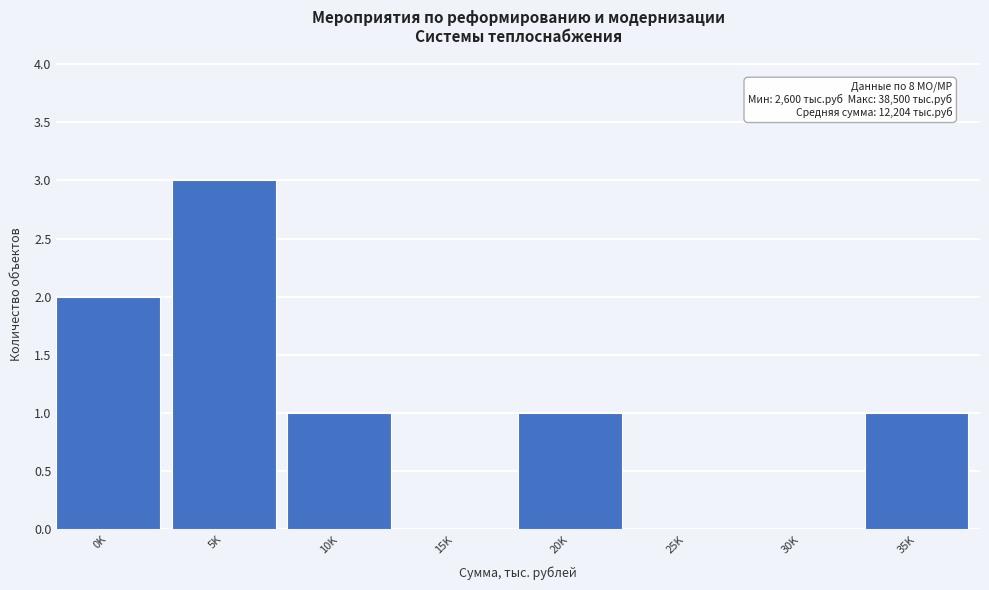

Reading left to right, transcribe all the data shown in this chart.

0K=2	5K=3	10K=1	15K=0	20K=1	25K=0	30K=0	35K=1